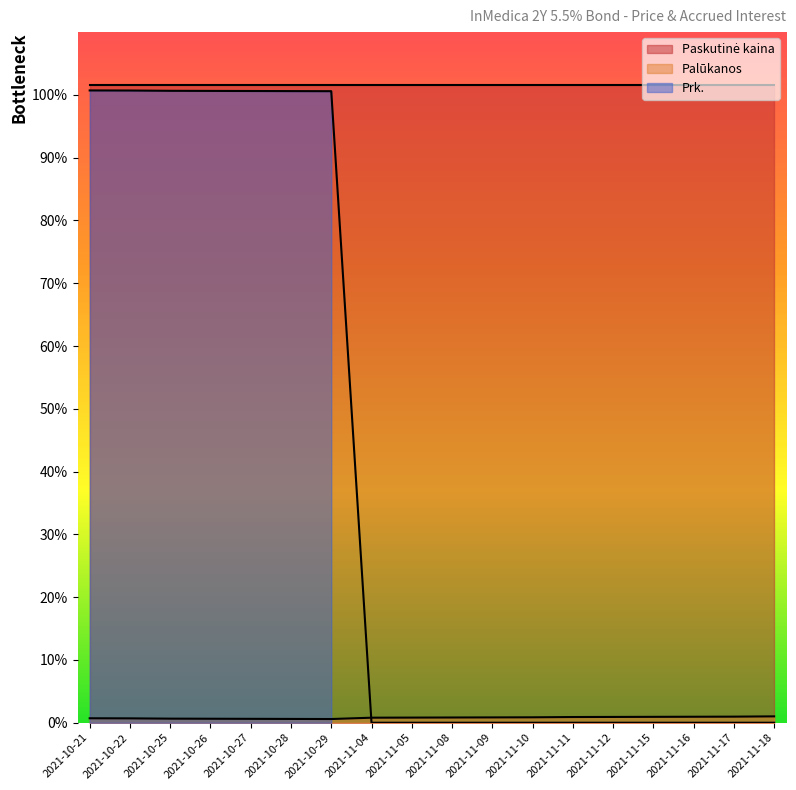

What is the label of the 1st point from the left?

2021-10-21